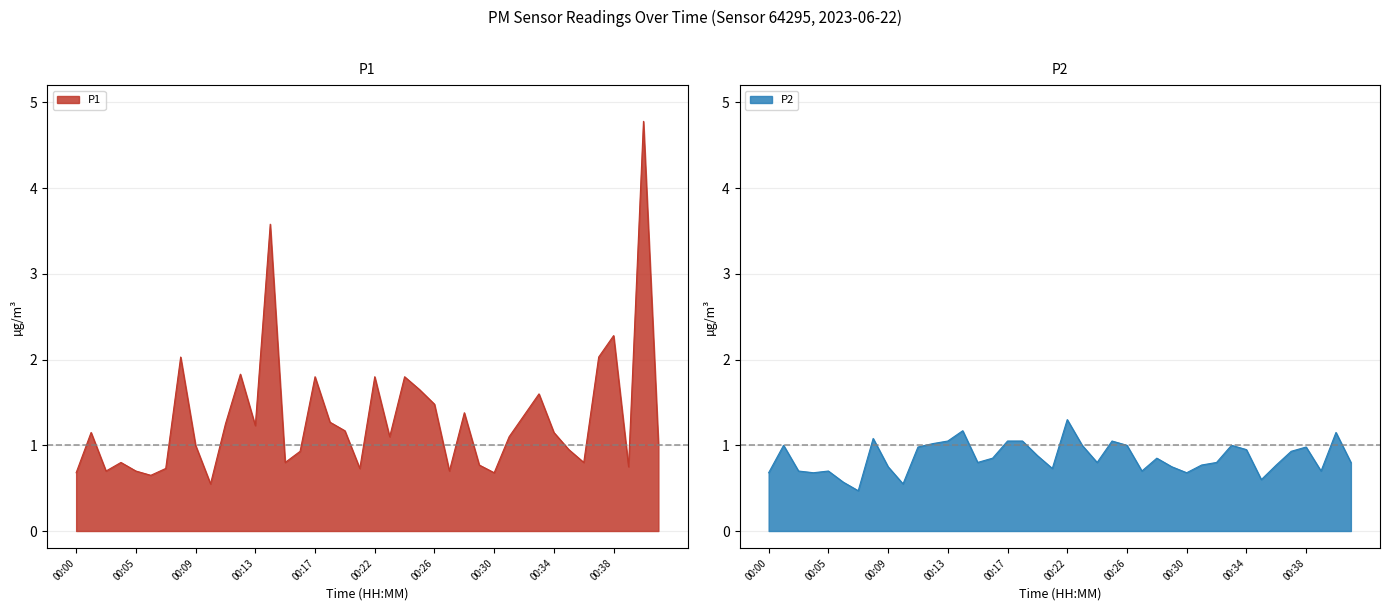

Rank the series by their maximum value, from highest to lowest.

P1, P2